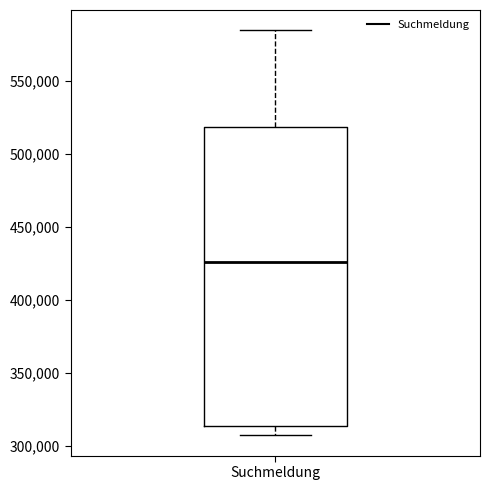

Transcribe this box plot: give where the median line is, the range the box spans, and where the two whiskers end, as read against the y-axis. The values are not printed on the chart, so give them approximately, as read against the axis.

median 425000, box 315000 to 520000, whiskers 305000 to 585000